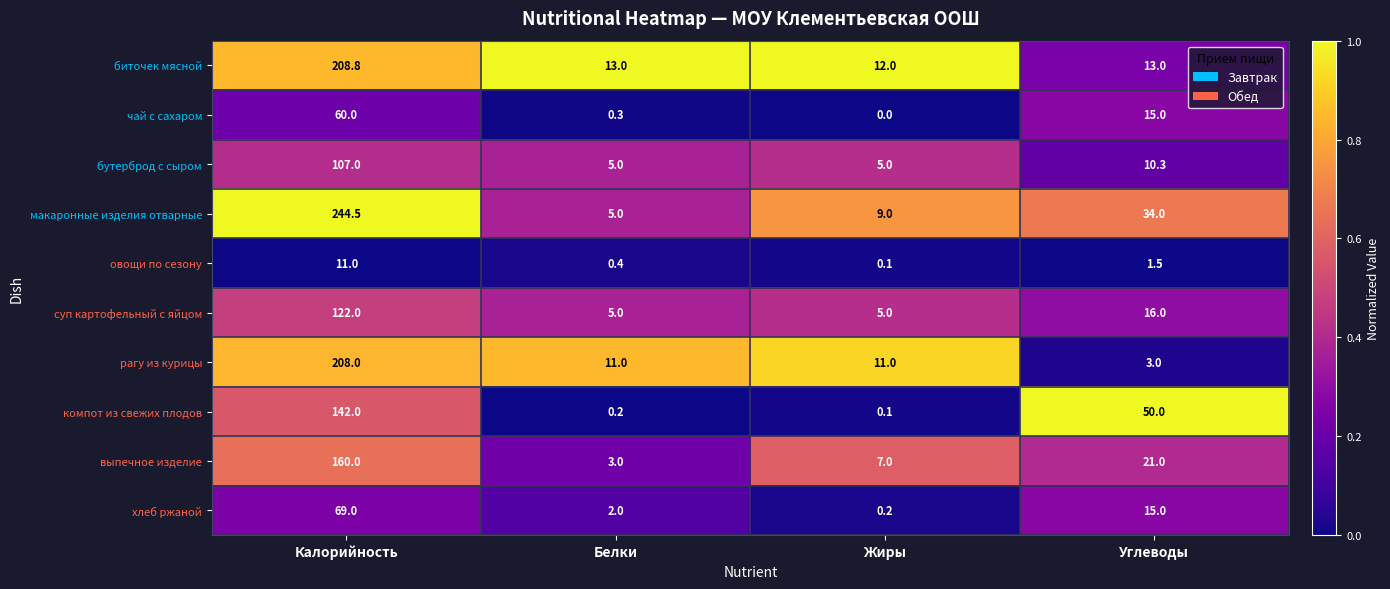

Is it true that бутерброд с сыром equals 6.8 at Жиры?

False